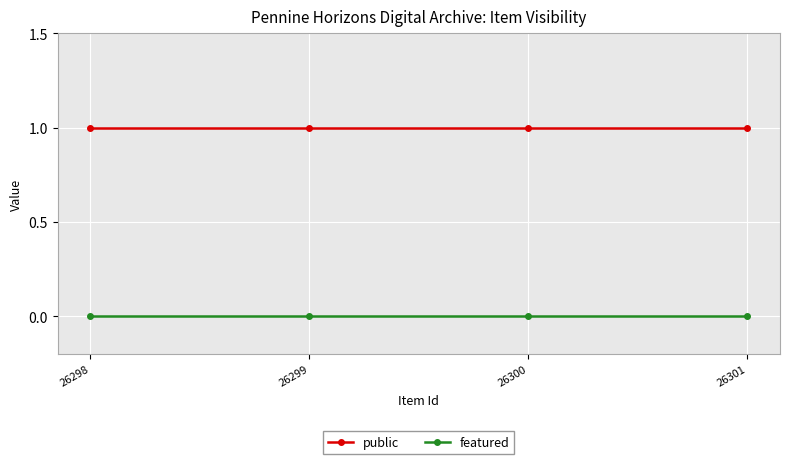

Is the value of featured at 26301 greater than the value of public at 26300?

No